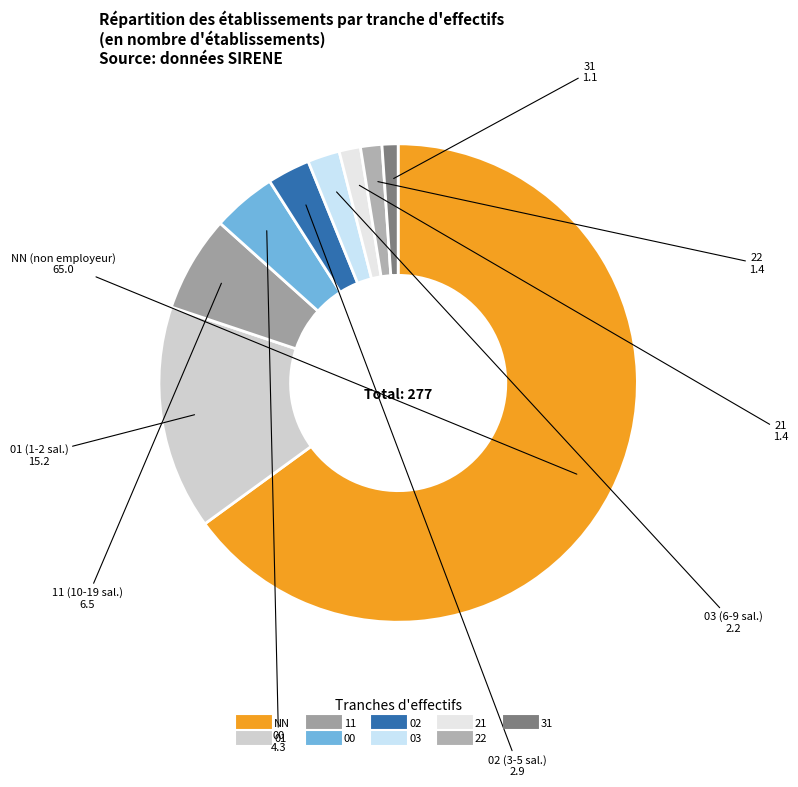

Is it true that 11 is 1% of the pie?

False